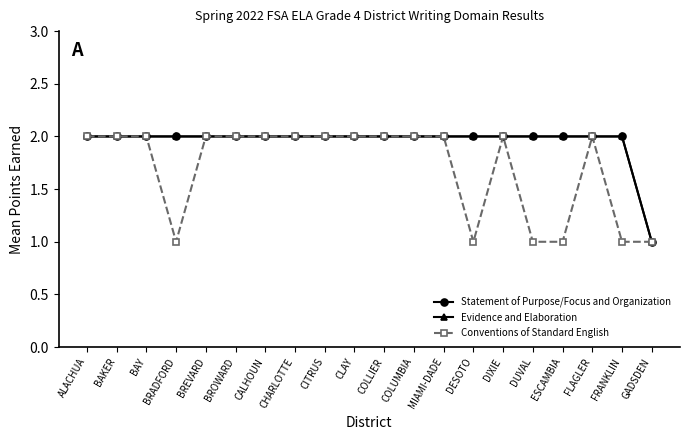

Between BREVARD and CITRUS, which series saw the biggest shift?

Statement of Purpose/Focus and Organization